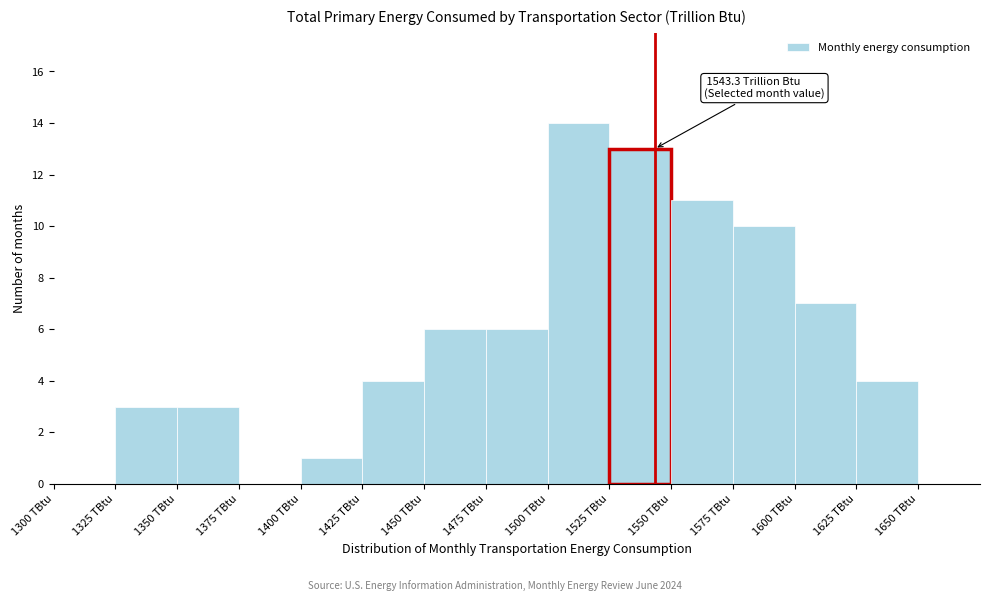

Which range on the x-axis has the tallest bar?

1500 to 1525